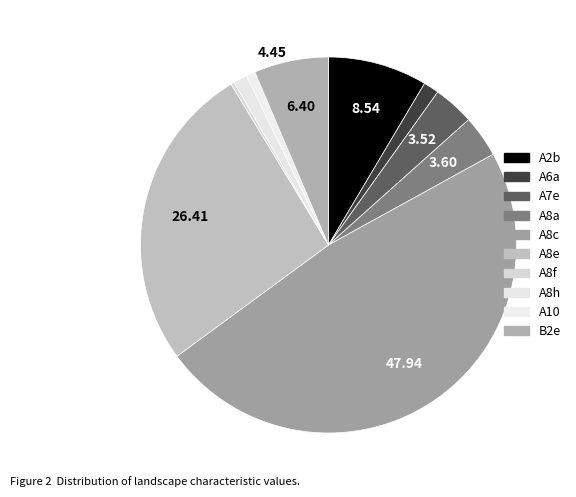

Is there a majority slice in this chart?

No